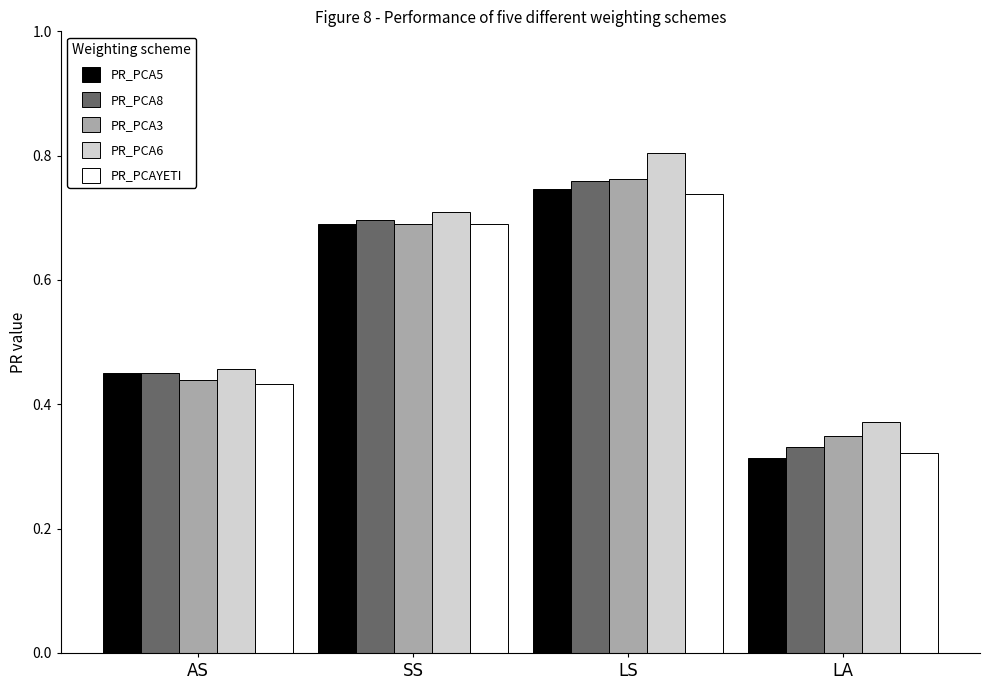

Which series has the widest spread of values?

PR_PCA6